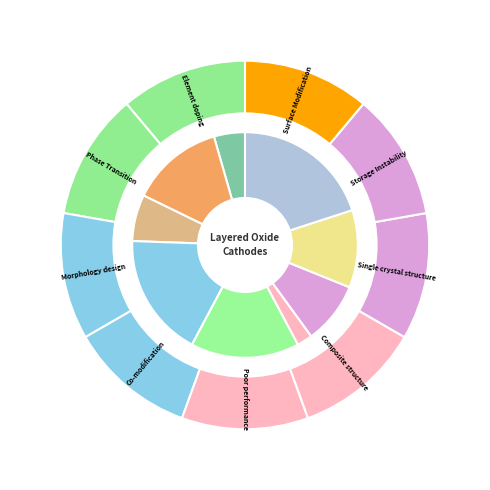

Is the sum of 6 and 7 greater than half?

No